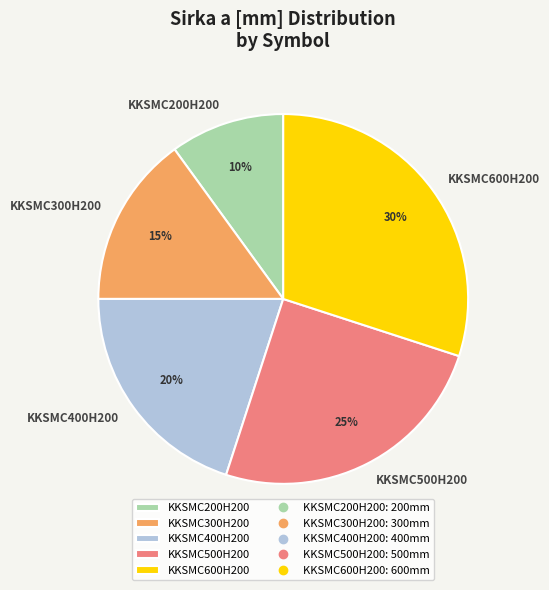

Does KKSMC300H200 account for over 50% of the chart?

No